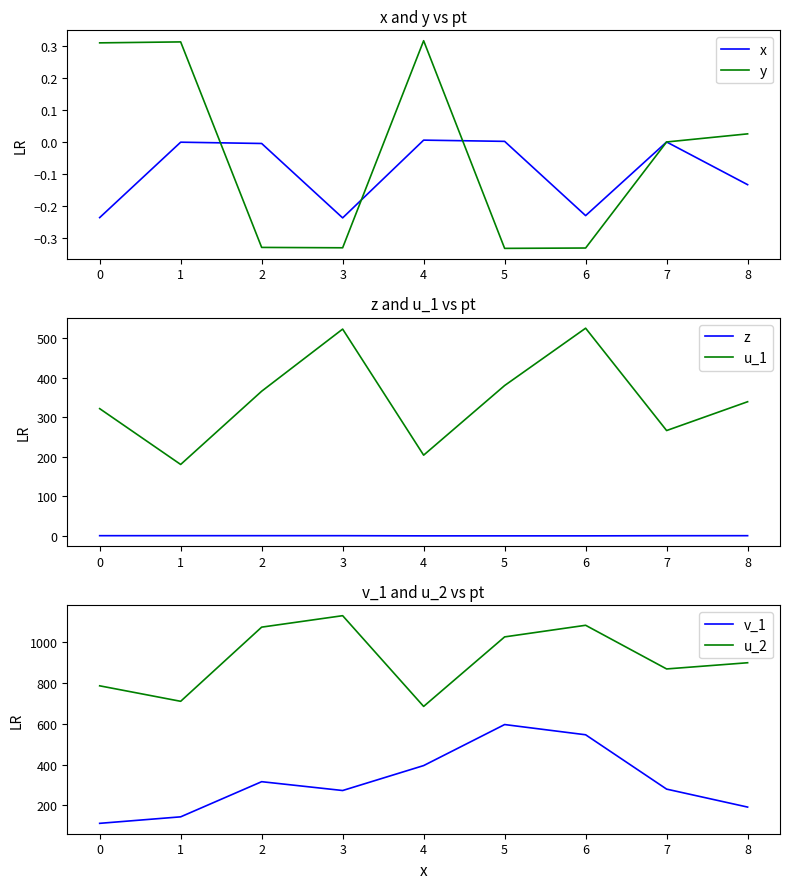

What is the lowest value of the u_2 series?

685.0